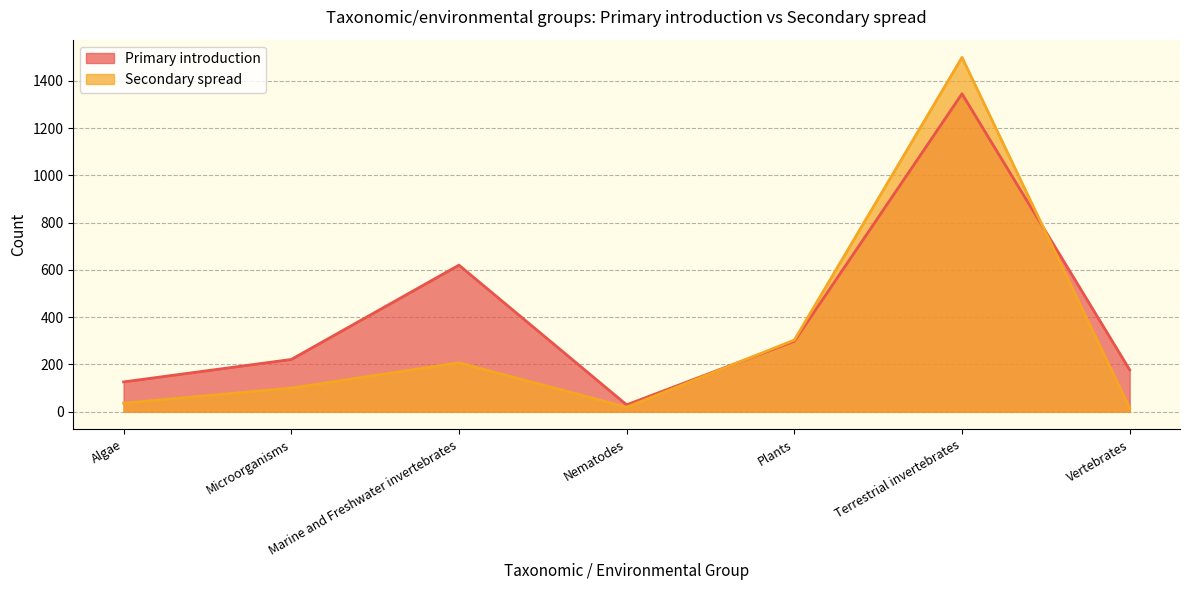

What is the total value across all series at Plants?

601